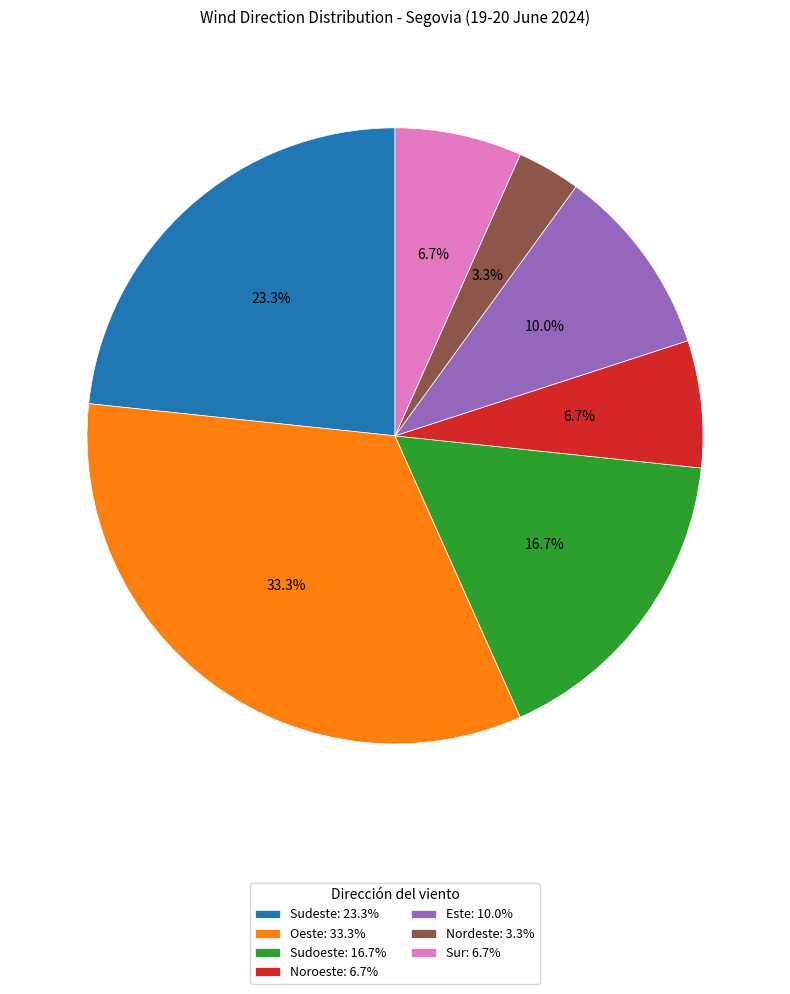

Count the number of slices in the pie.

7